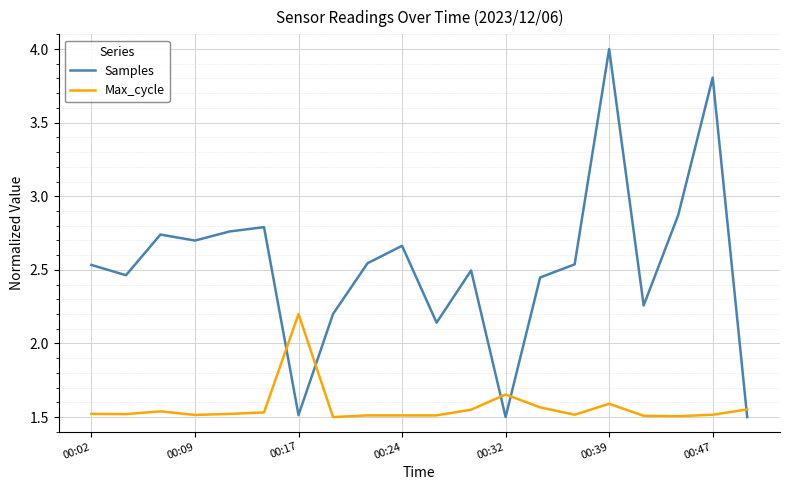

What is the difference between the maximum and minimum values in the Max_cycle series?

0.7